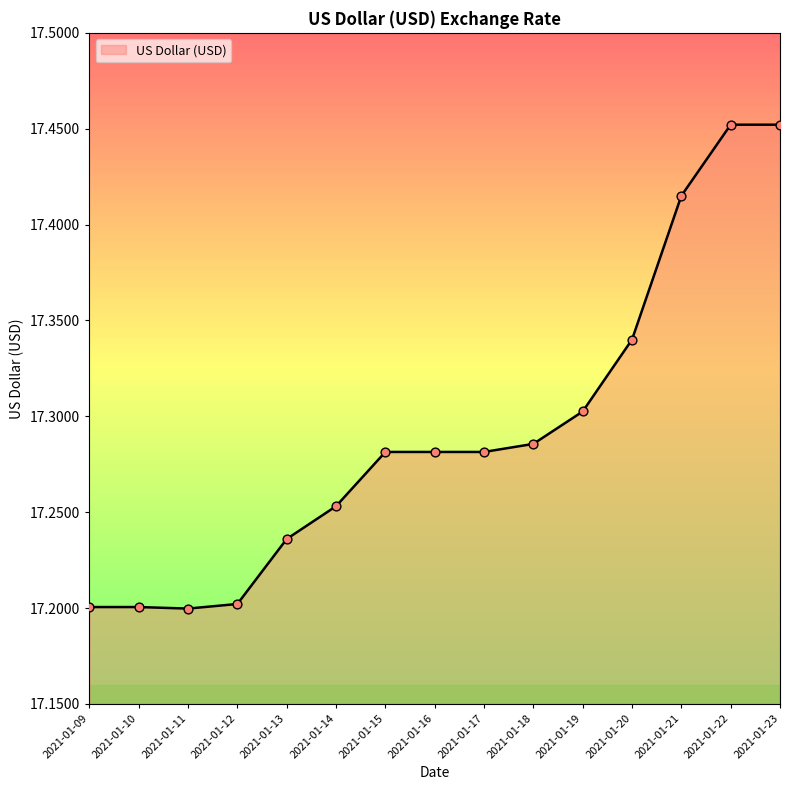

What is the ratio of the value at 2021-01-13 to the value at 2021-01-11?

1.0